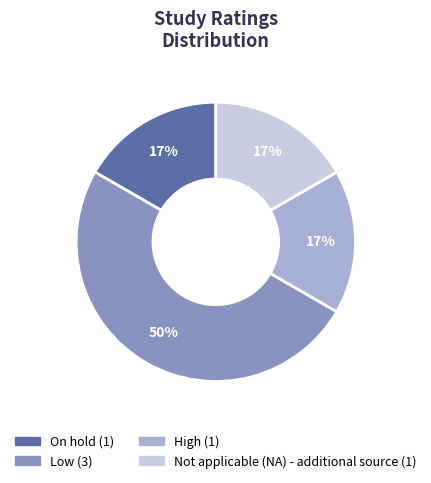

To the nearest percent, what is the average slice percentage?

25%